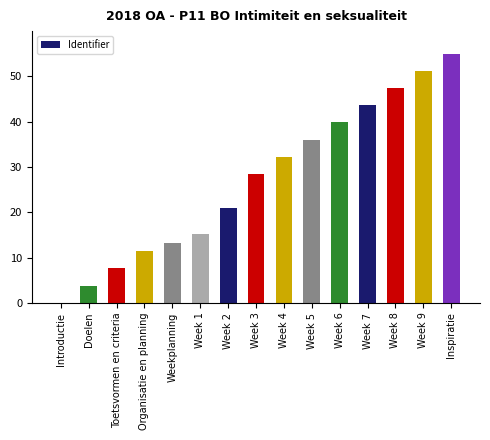

What is the difference between the values at Toetsvormen en criteria and Doelen?

3.8